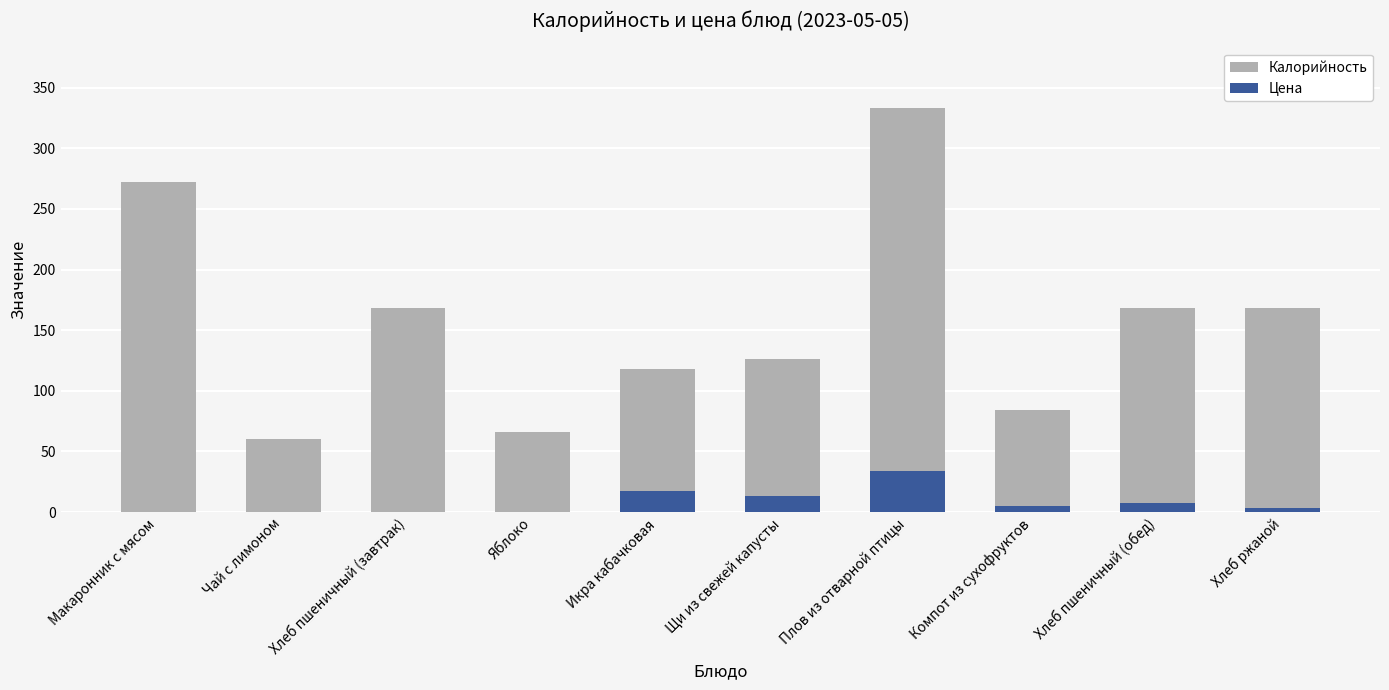

Between Икра кабачковая and Яблоко, which is larger?

Икра кабачковая